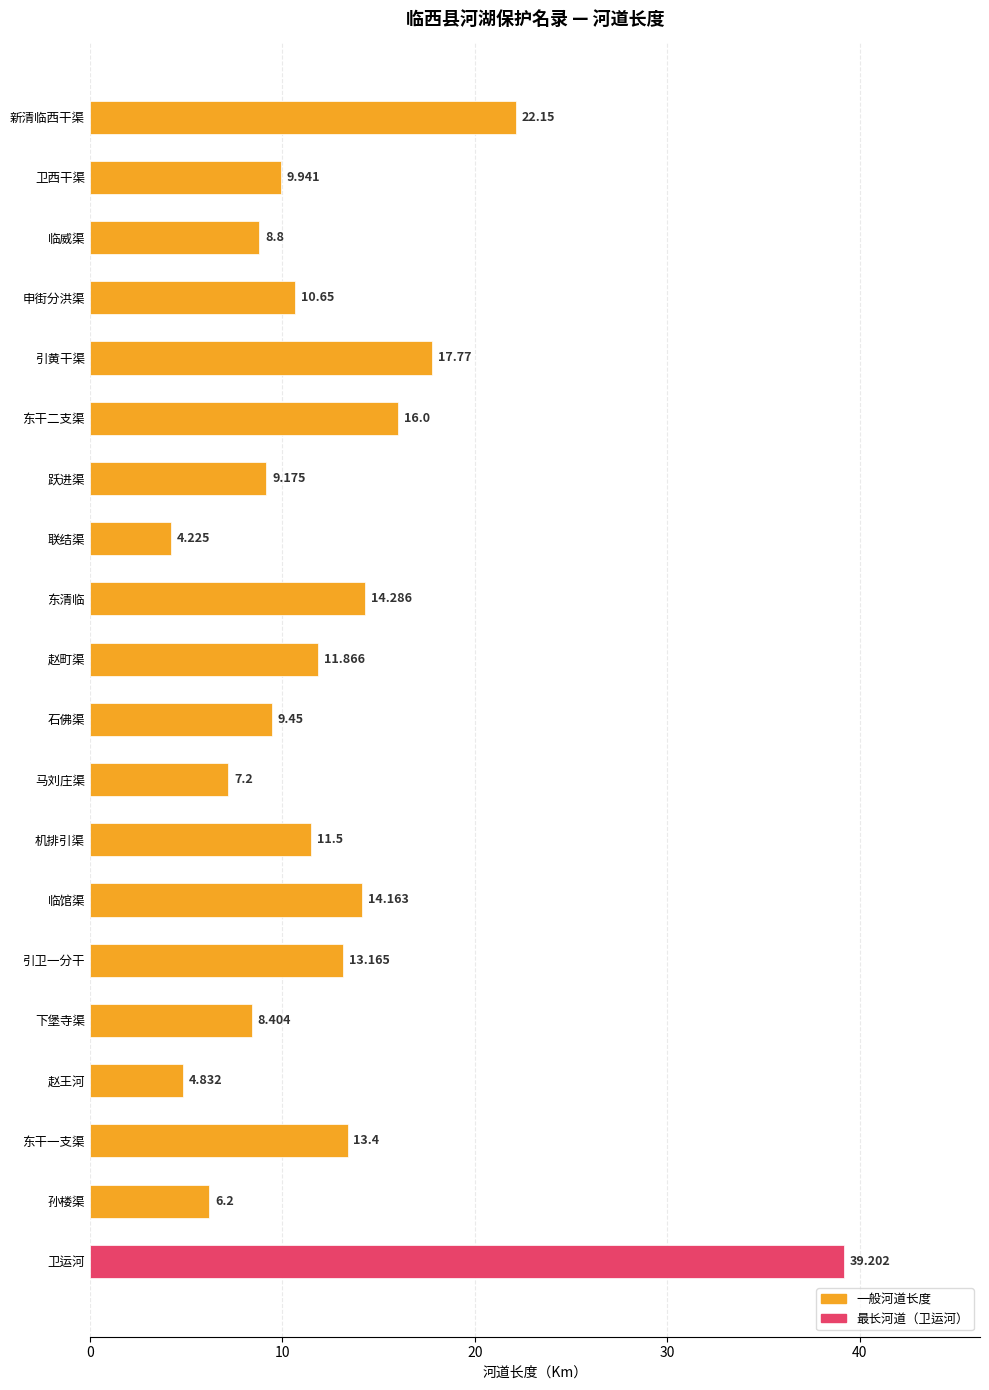

What is the difference between the second highest and second lowest values?

17.3